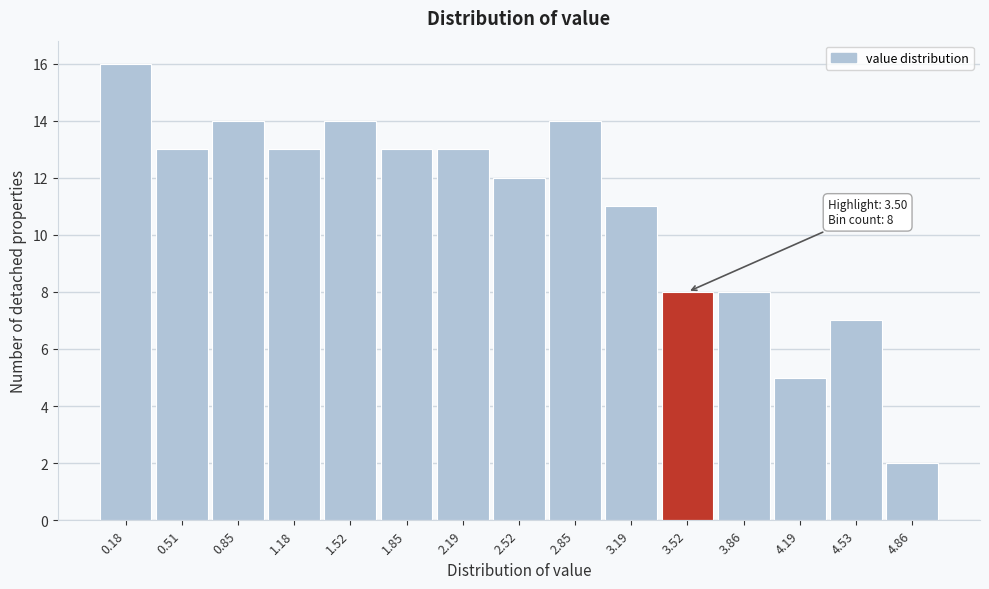

Which range on the x-axis has the tallest bar?

0.00 to 0.35